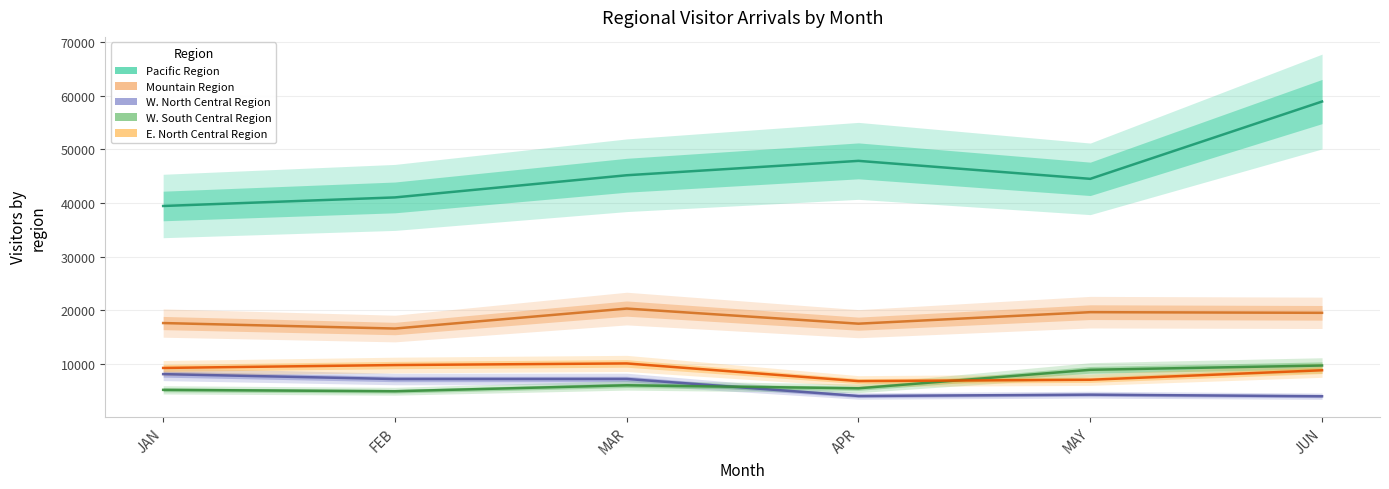

The value of E. North Central Region at JAN is 2221.6. True or false?

False